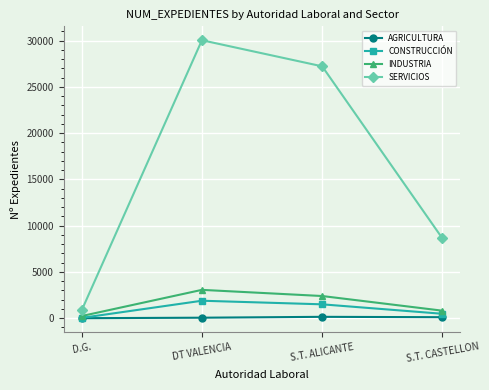

At which label does AGRICULTURA first exceed 109?

S.T. ALICANTE